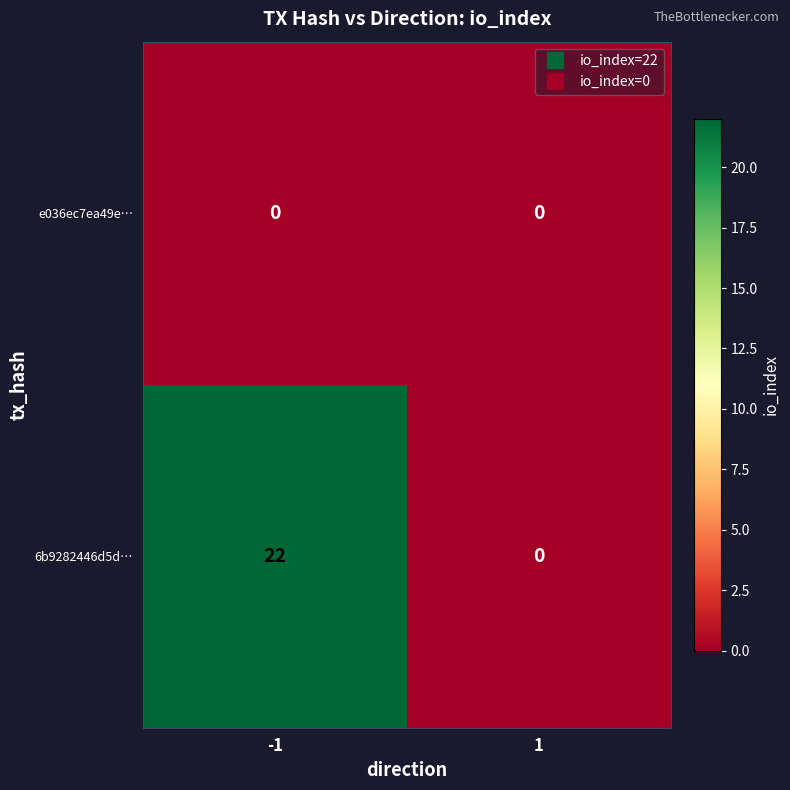

Rank the series by their average value, from lowest to highest.

e036ec7ea49e…, 6b9282446d5d…